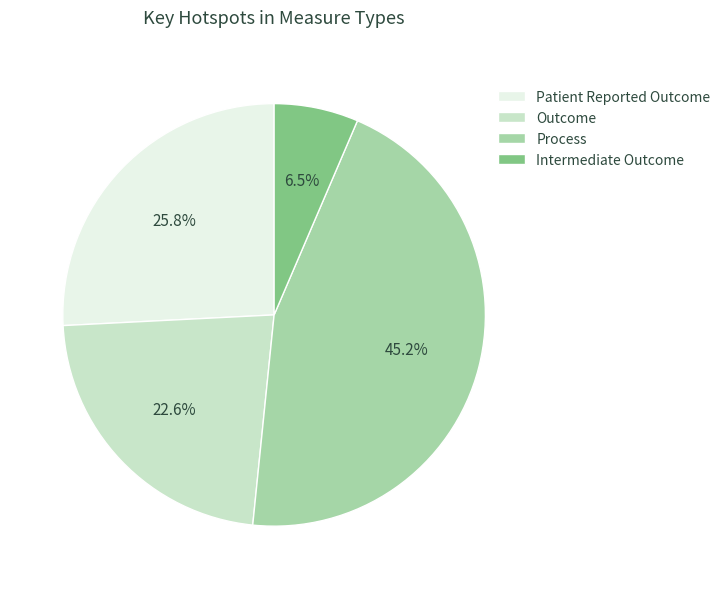

Which has a higher value, Outcome or Process?

Process